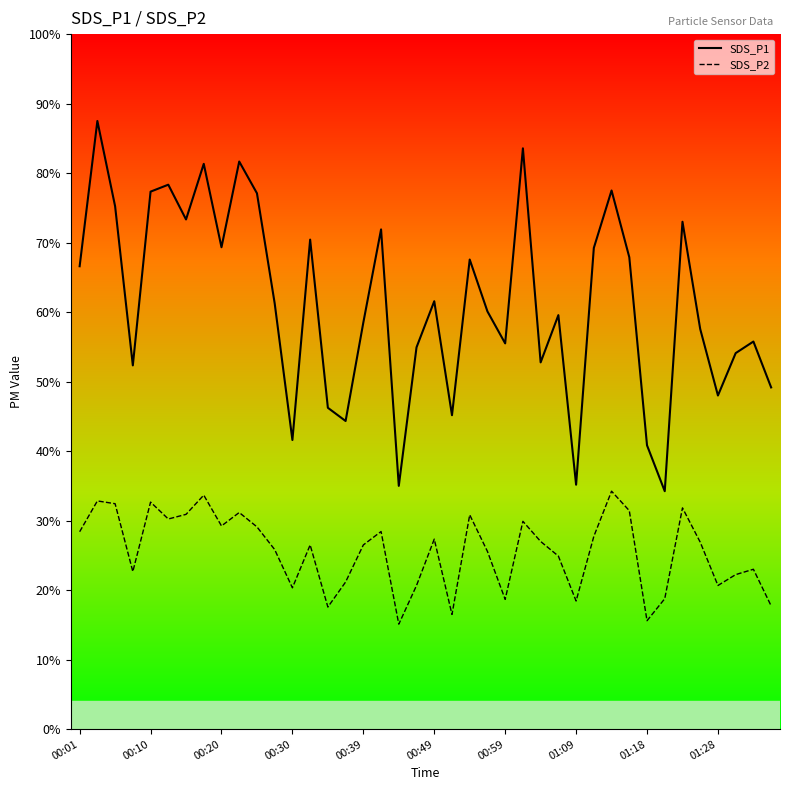

Is the value of SDS_P1 line at 36 greater than the value of SDS_P2 line at 17?

Yes